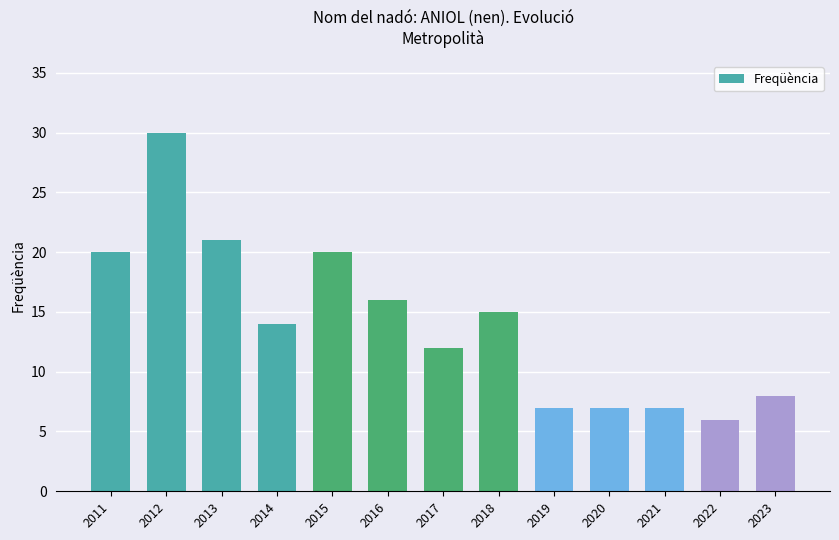

Which label corresponds to the smallest value in the chart?

2022